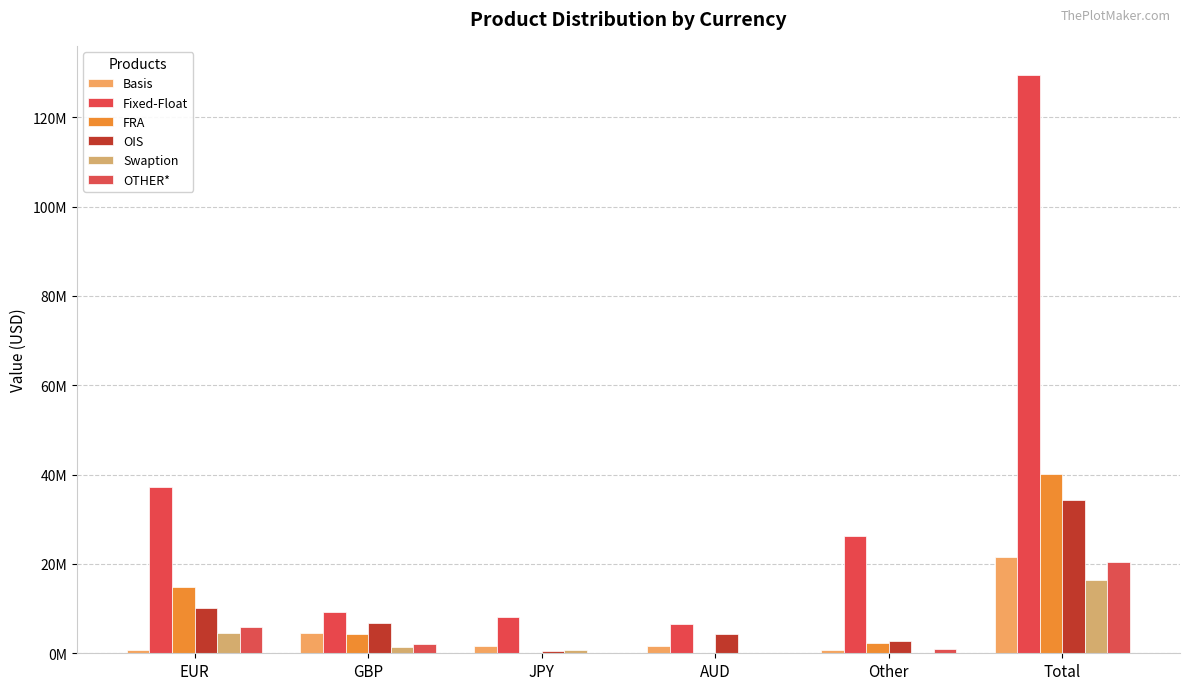

Are the bars horizontal?

No